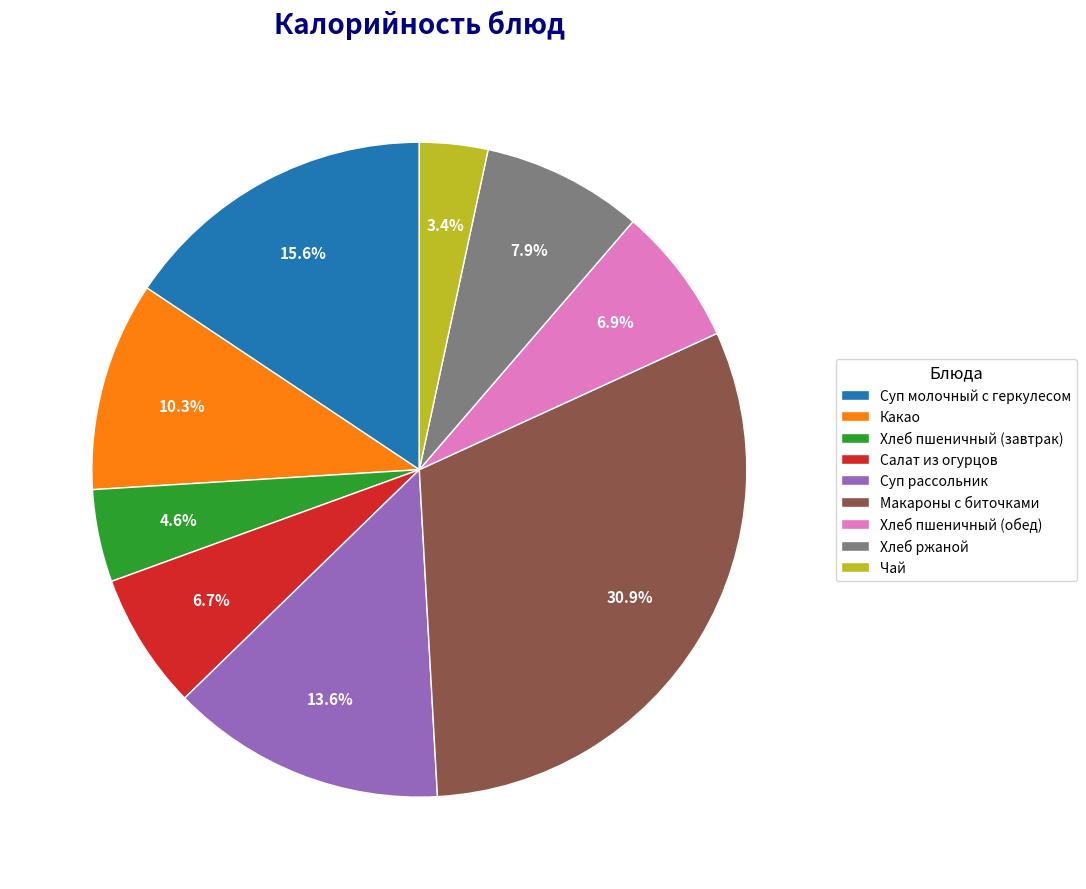

To the nearest percent, what portion does Макароны с биточками represent?

31%